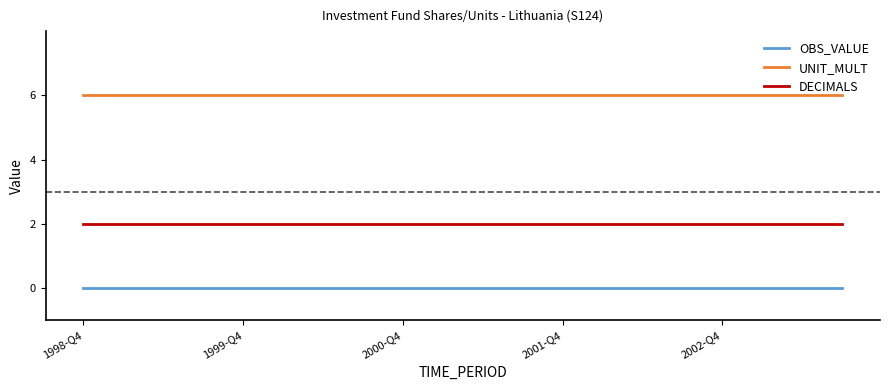

True or false: DECIMALS and UNIT_MULT cross at least once.

False